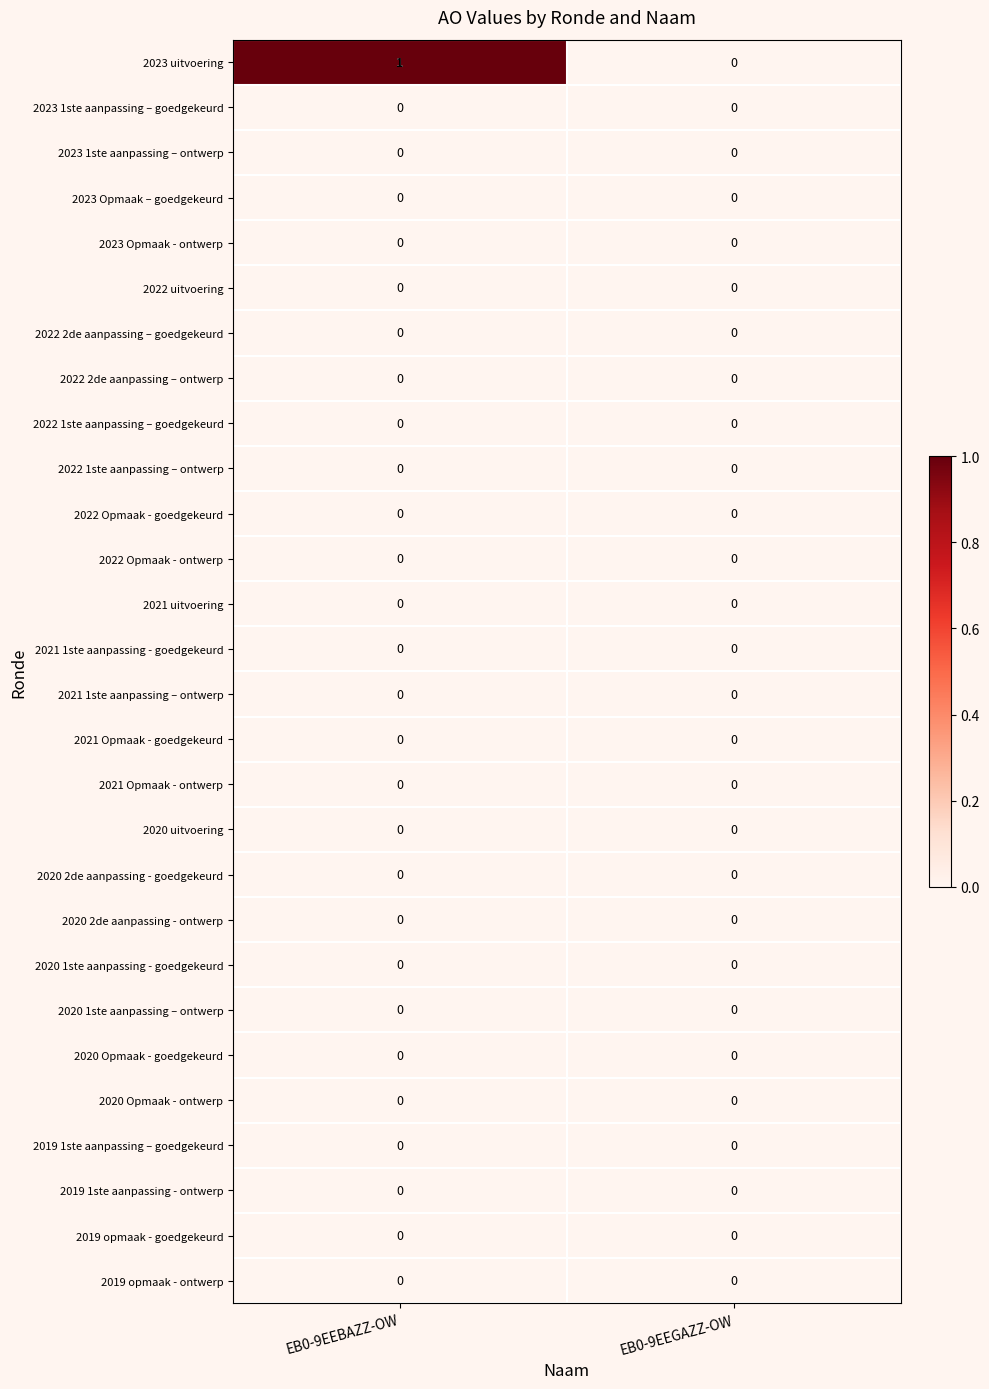

The value of 2023 uitvoering at EB0-9EEGAZZ-OW is 1. True or false?

False